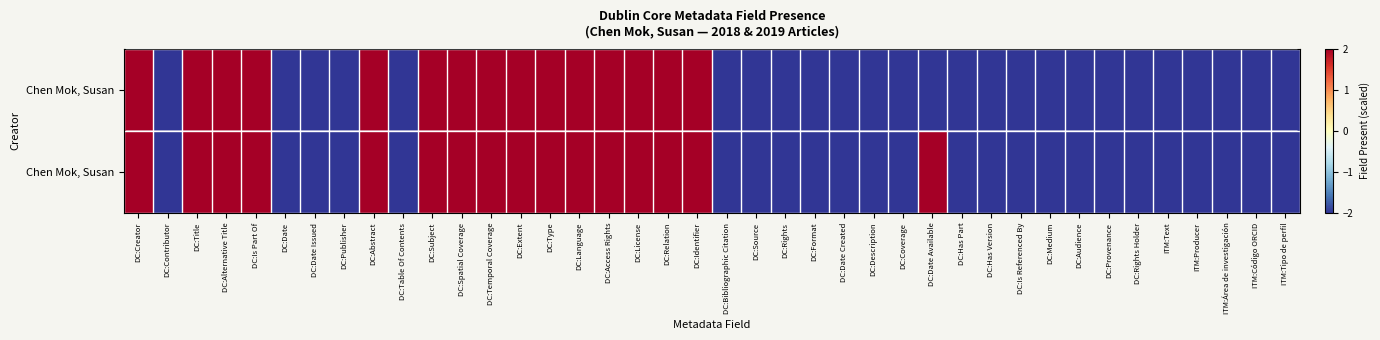

Which label corresponds to the largest value in the chart?

DC:Creator